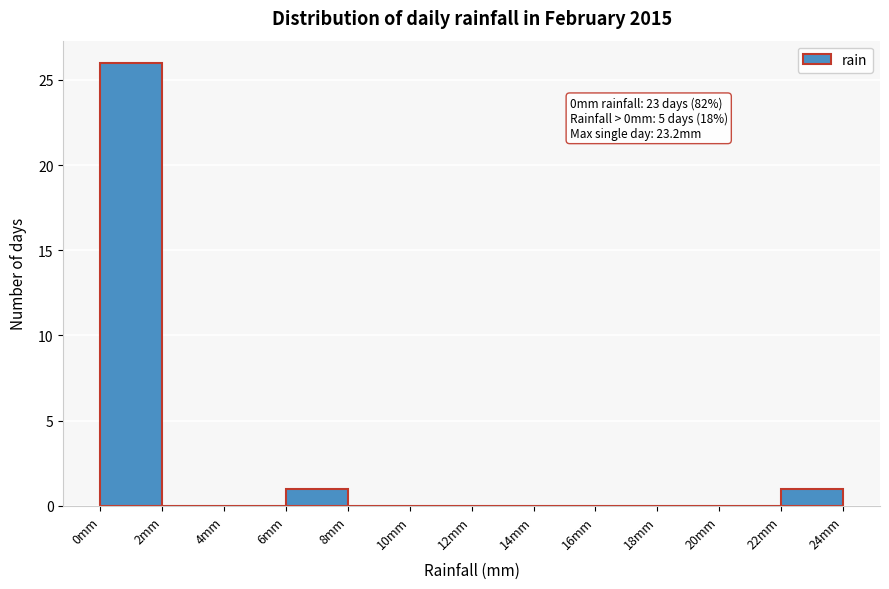

Which range on the x-axis has the tallest bar?

0 to 2